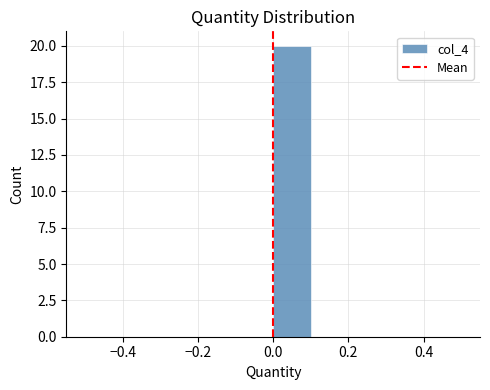

Reading left to right, transcribe this chart: for each bar, give the range it covers on the x-axis and its height. The values are not printed on the chart, so give them approximately, as read against the axis.

-0.5 to -0.4: 0
-0.4 to -0.3: 0
-0.3 to -0.2: 0
-0.2 to -0.1: 0
-0.1 to 0.0: 0
0.0 to 0.1: 20
0.1 to 0.2: 0
0.2 to 0.3: 0
0.3 to 0.4: 0
0.4 to 0.5: 0